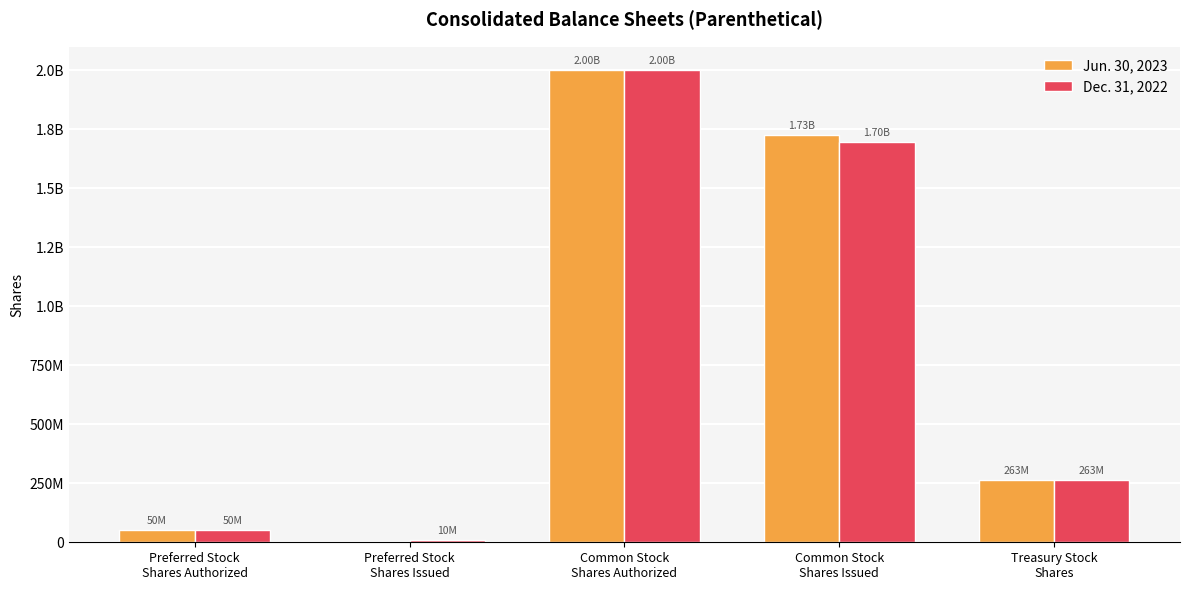

What is the sum of the Jun. 30, 2023 values at Treasury Stock
Shares and Common Stock
Shares Authorized?

2263289848